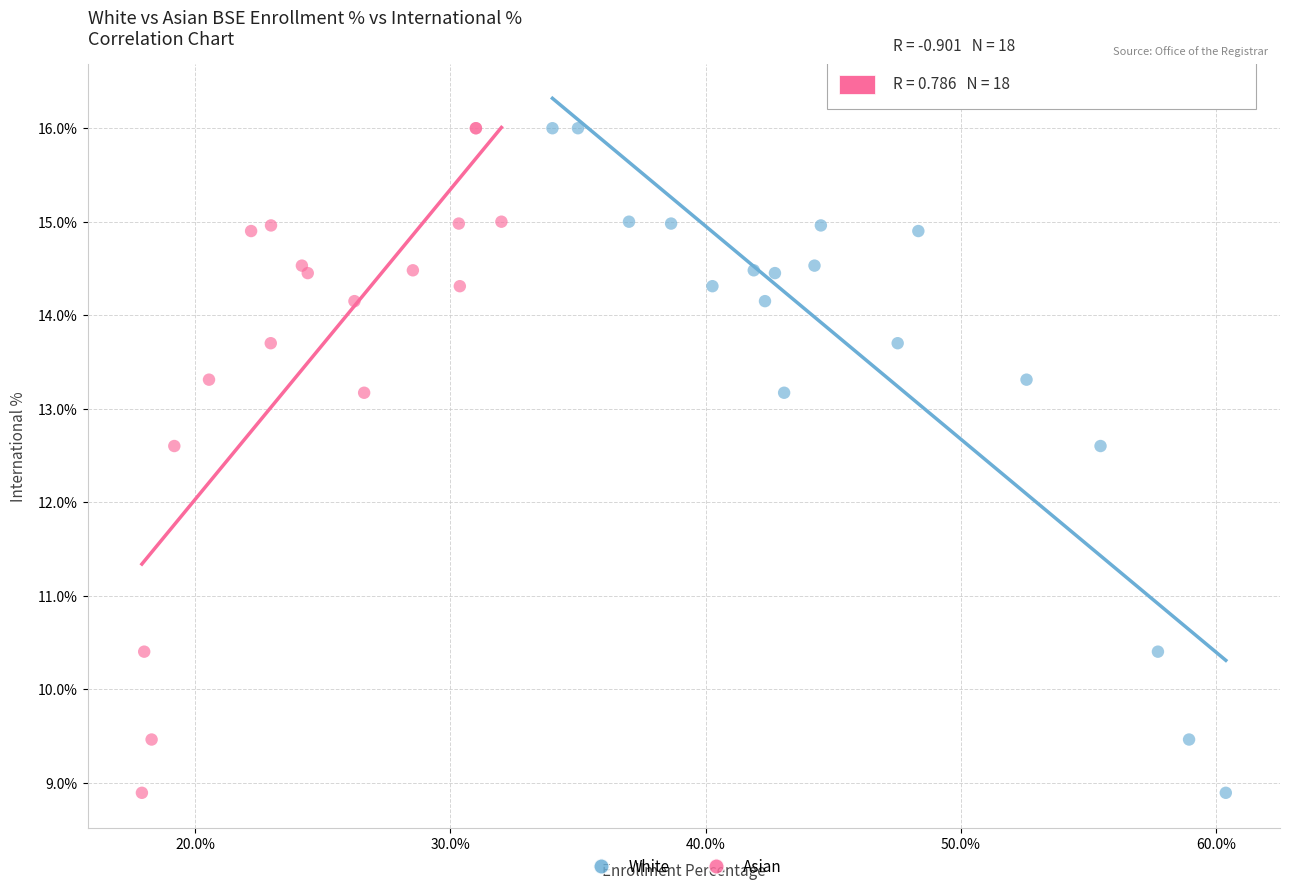

What are all the series names shown in the legend?

White, Asian